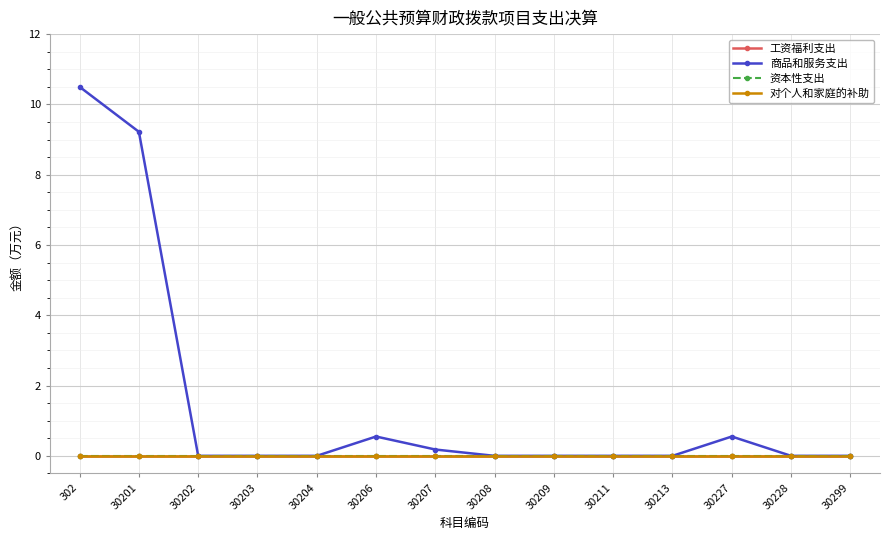

How many lines are shown in the chart?

4